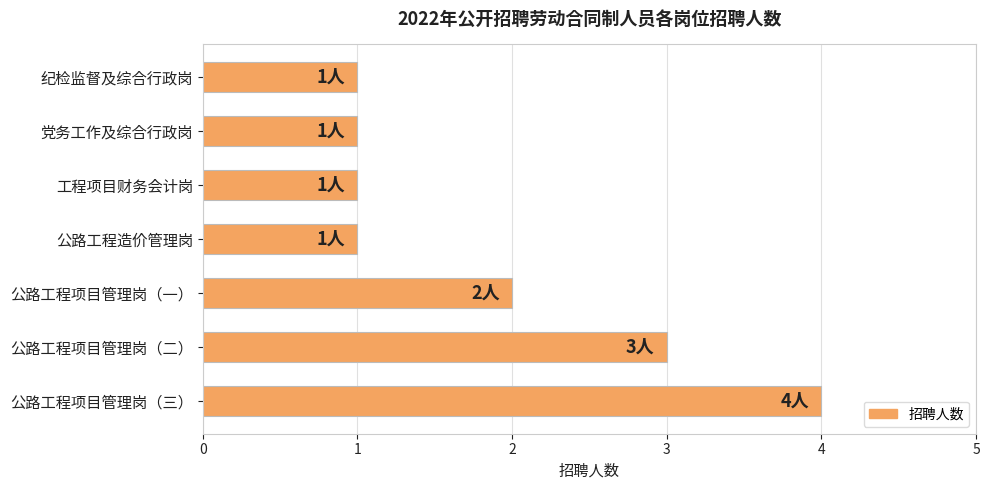

Between 公路工程项目管理岗（一） and 工程项目财务会计岗, which is larger?

公路工程项目管理岗（一）